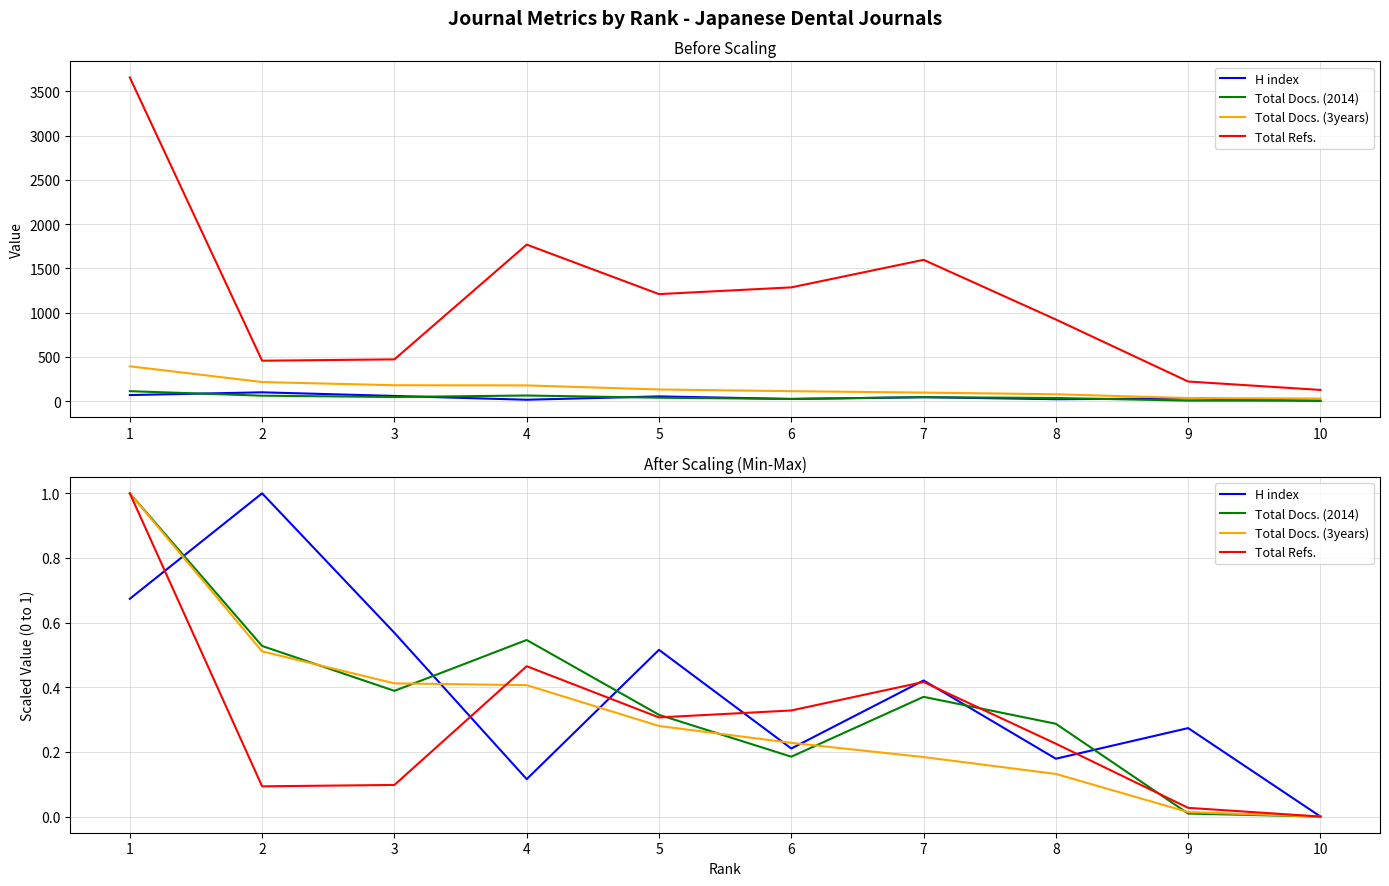

What is the difference between the second highest and second lowest values in the Total Refs. series?

0.4